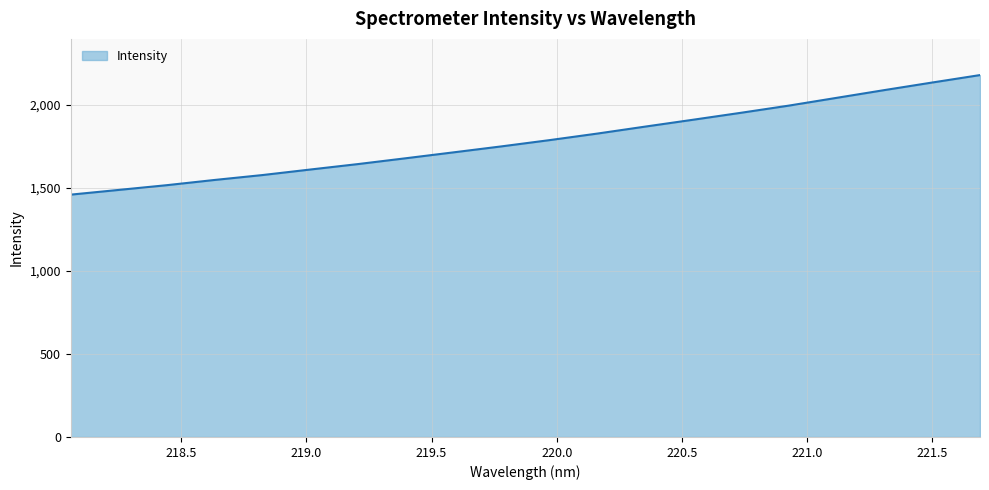

What is the average value?

1787.5